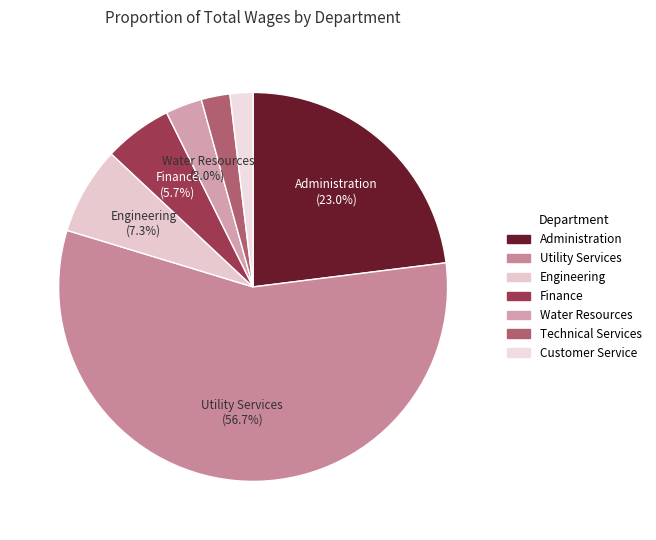

What is the change in value from Utility Services to Technical Services?

-1759606